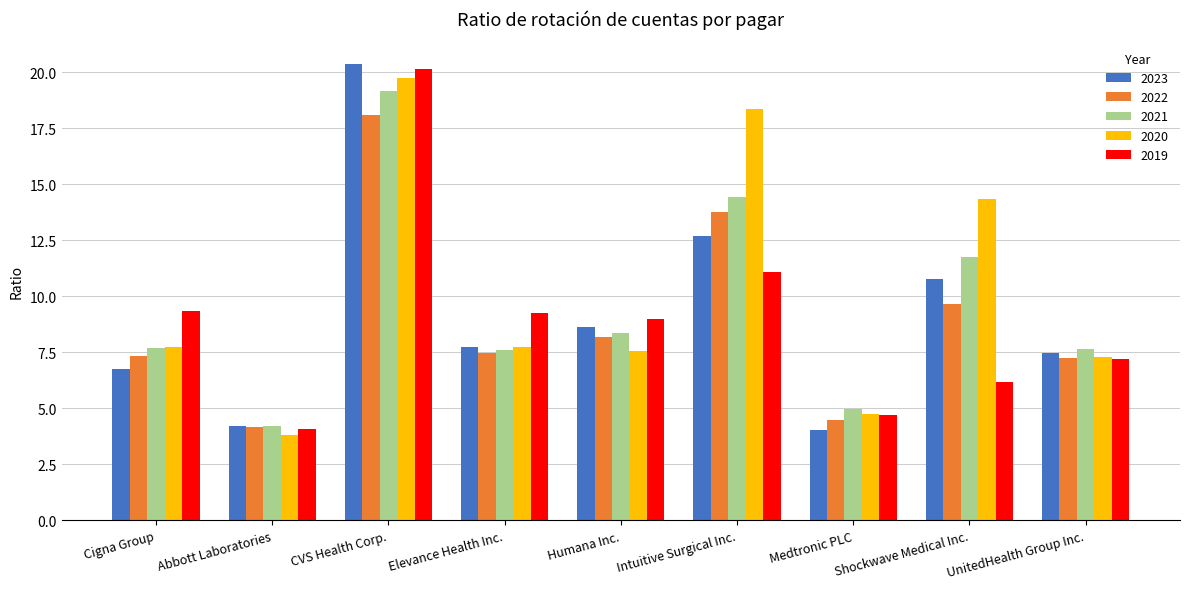

At how many categories does at least one series exceed 13?

3